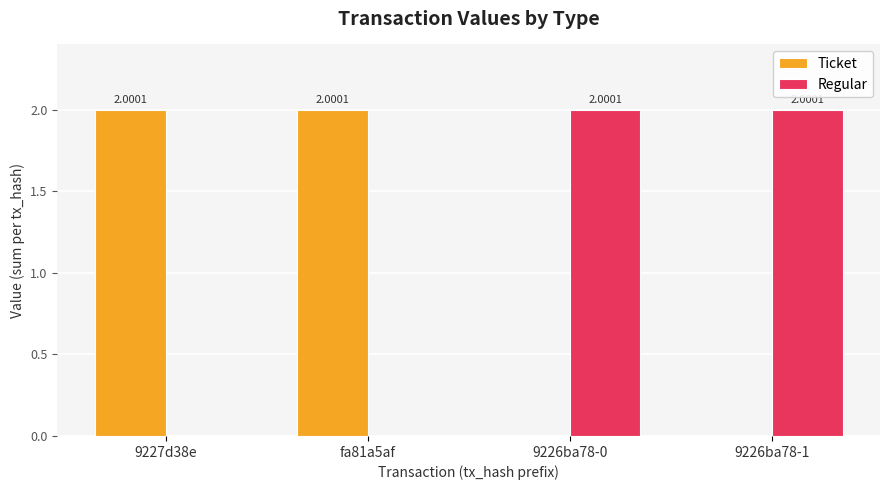

What is the total value across all series at fa81a5af?

2.0